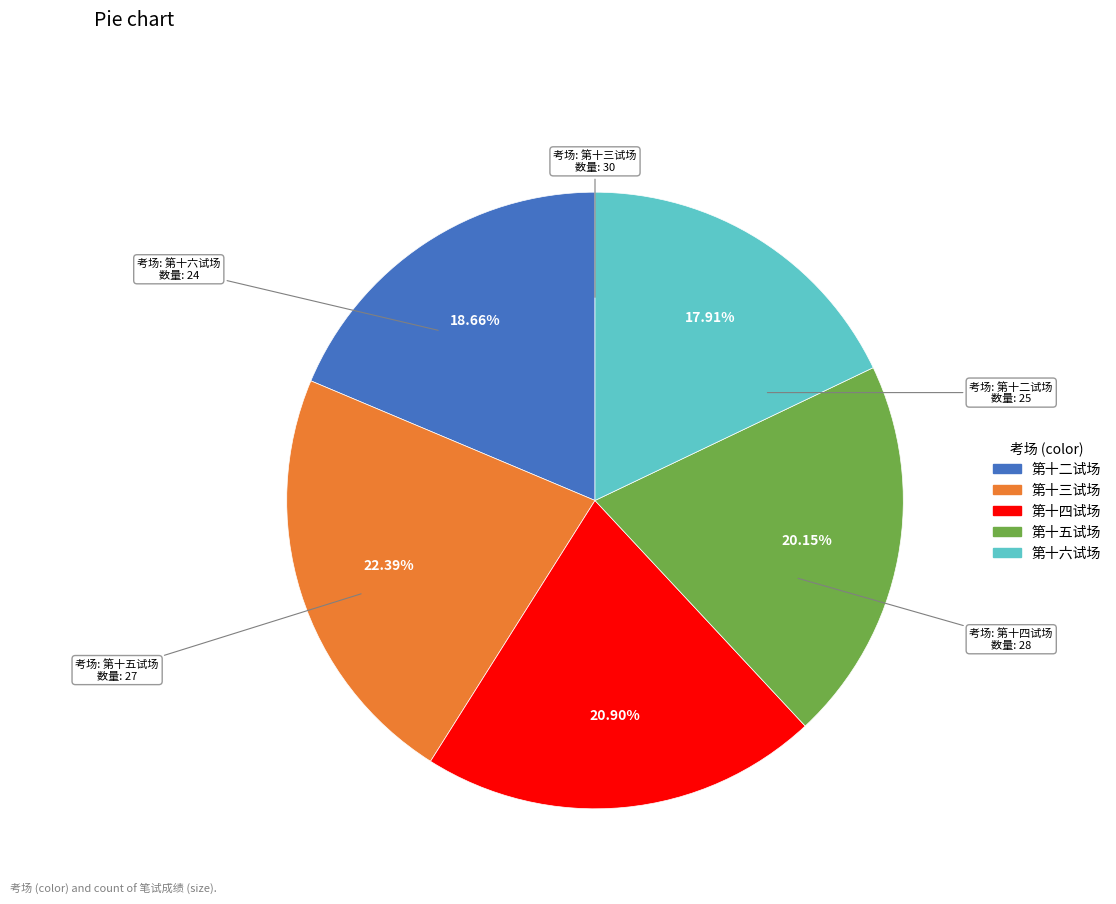

Is the sum of 第十三试场 and 第十四试场 greater than half?

No